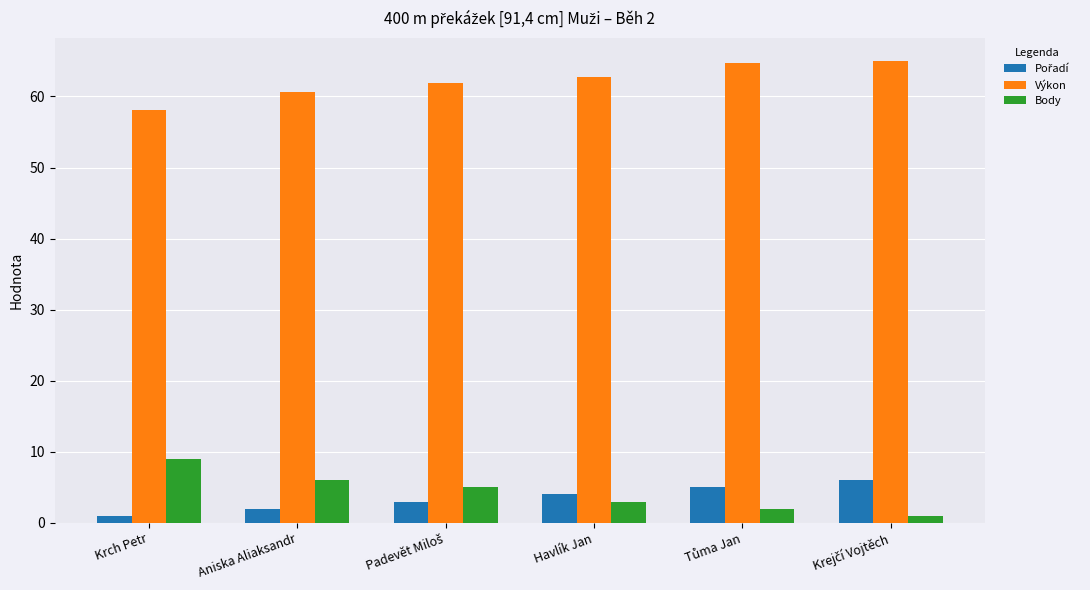

True or false: Výkon has a value of 62.7 at Havlík Jan.

True